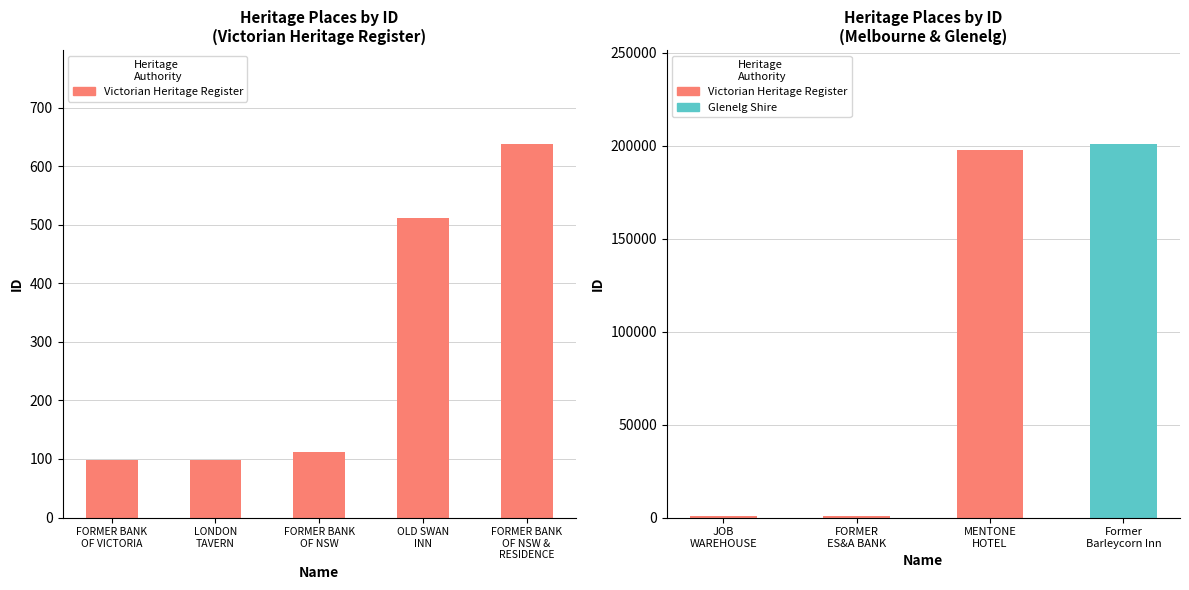

How many values are below 112?

2